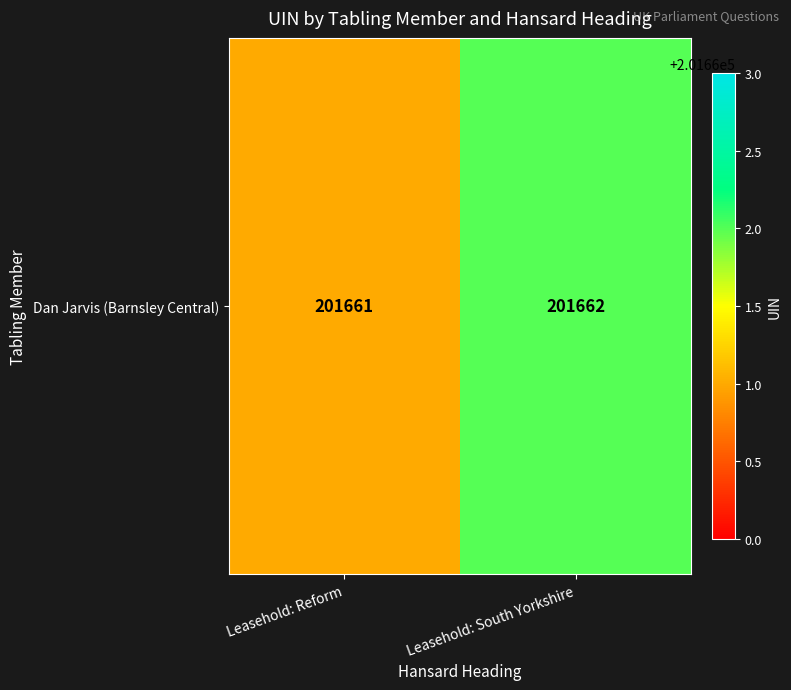

The chart shows a value of 201661 at Leasehold: Reform. True or false?

True